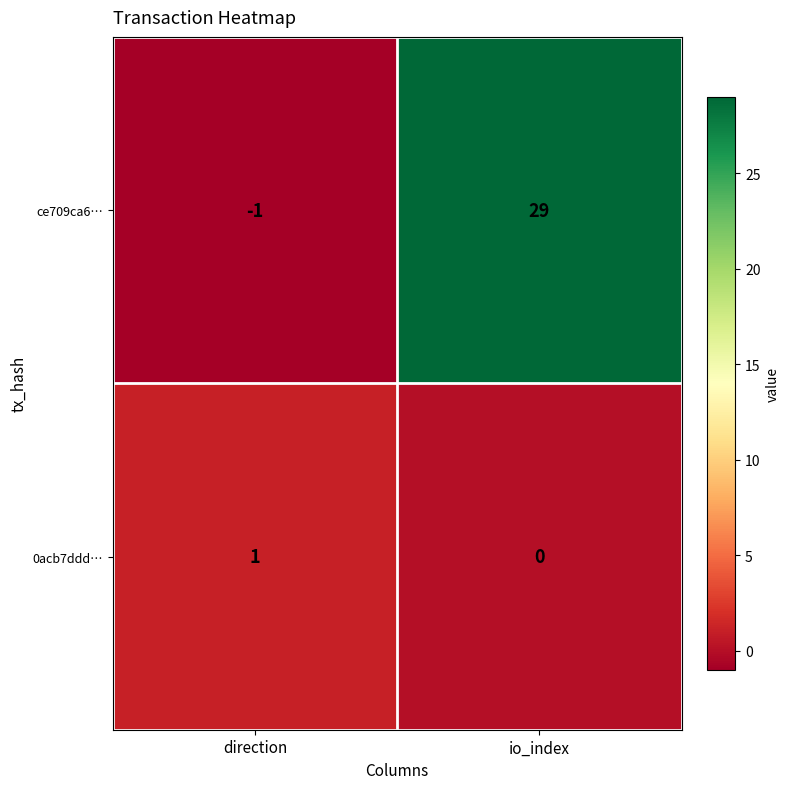

At which category is the sum across all series the highest?

io_index